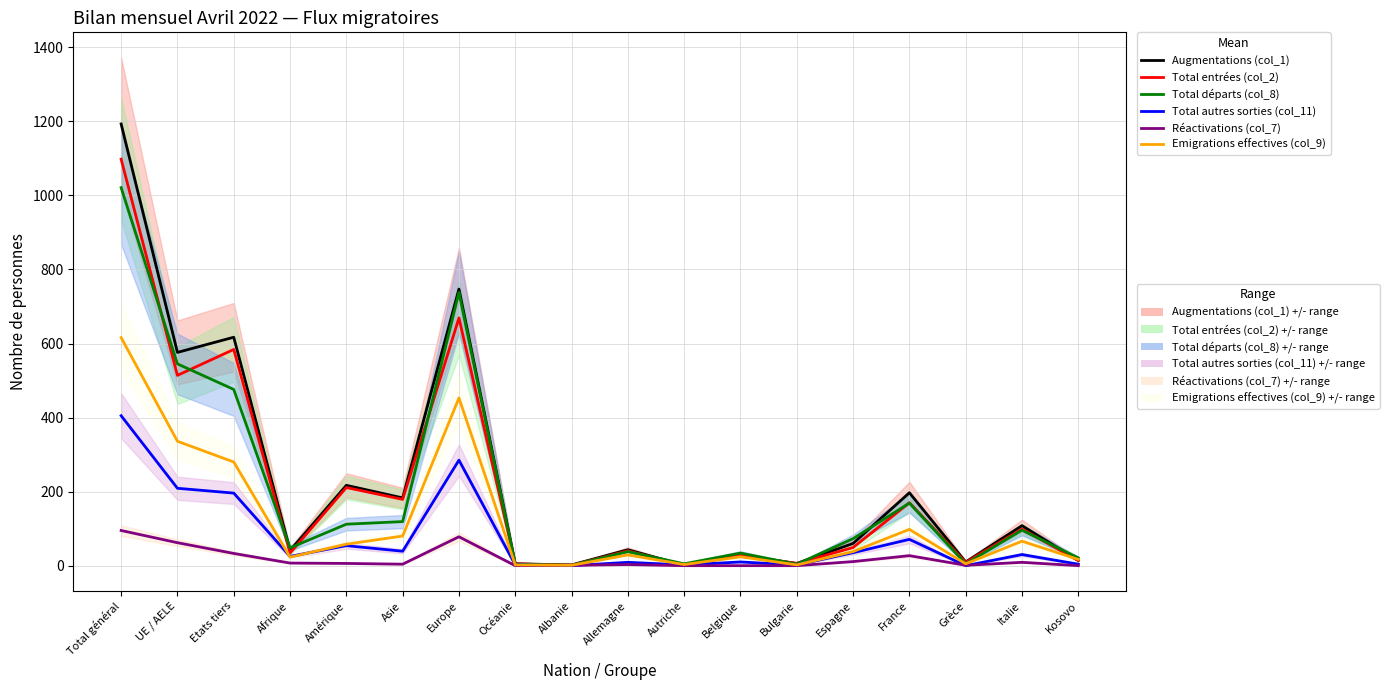

True or false: Total entrées (col_2) and Réactivations (col_7) intersect in this chart.

False